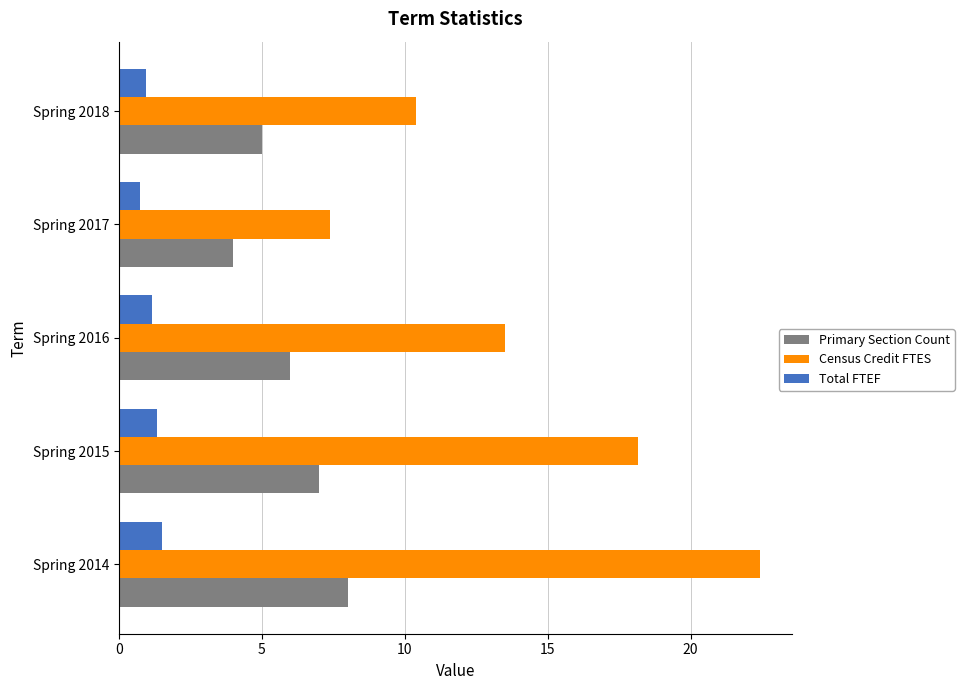

Rank the series by their maximum value, from highest to lowest.

Census Credit FTES, Primary Section Count, Total FTEF